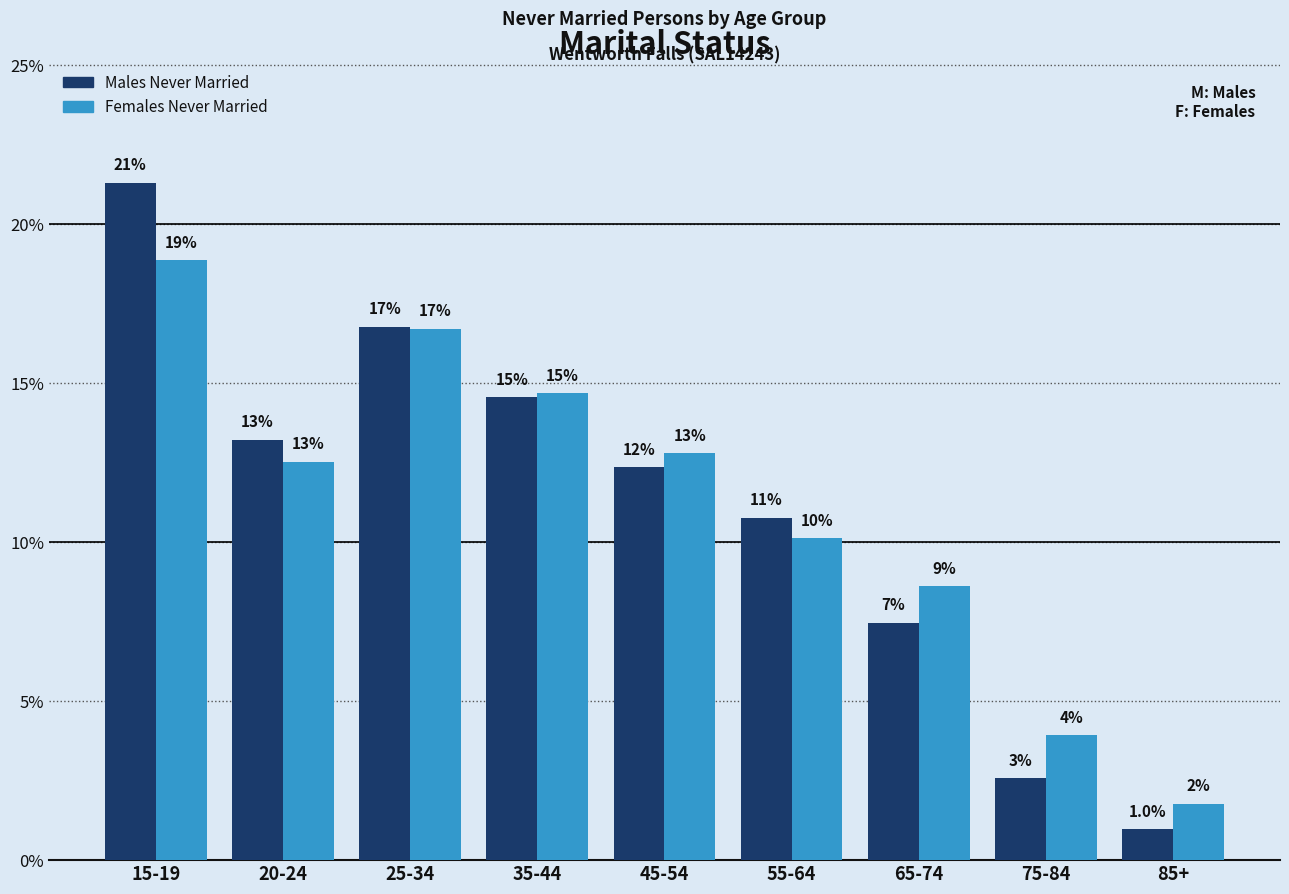

How many bars are there in each group?

2